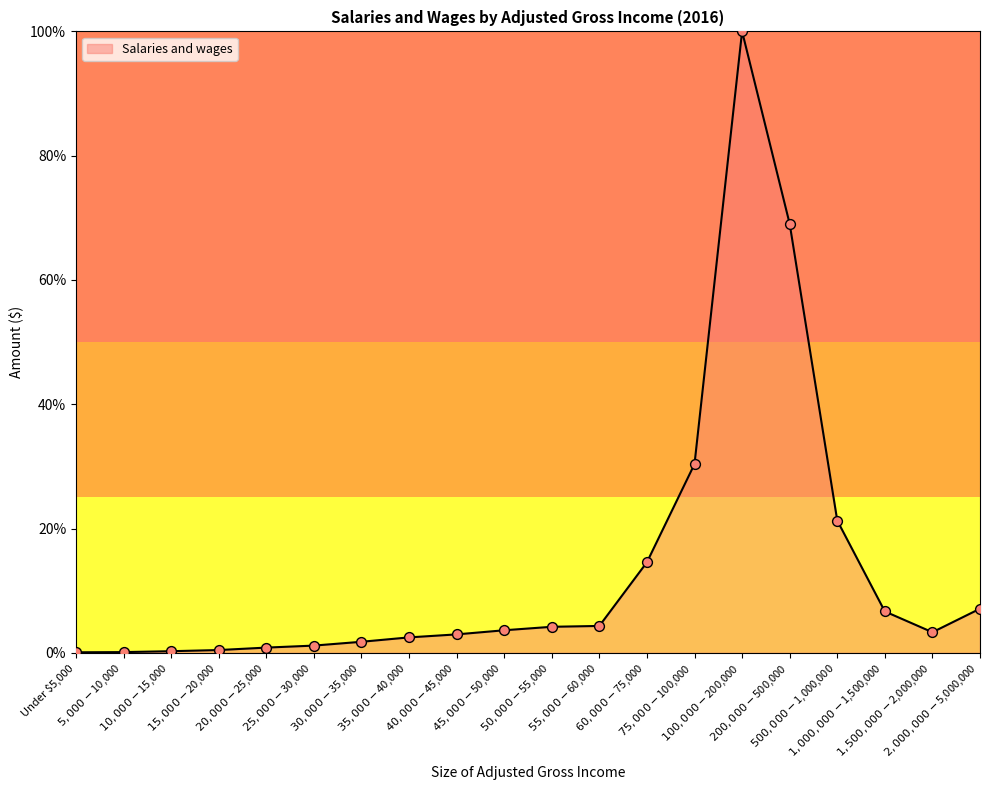

Approximately how many times larger is the value at $35,000-$40,000 compared to $25,000-$30,000?

2.1